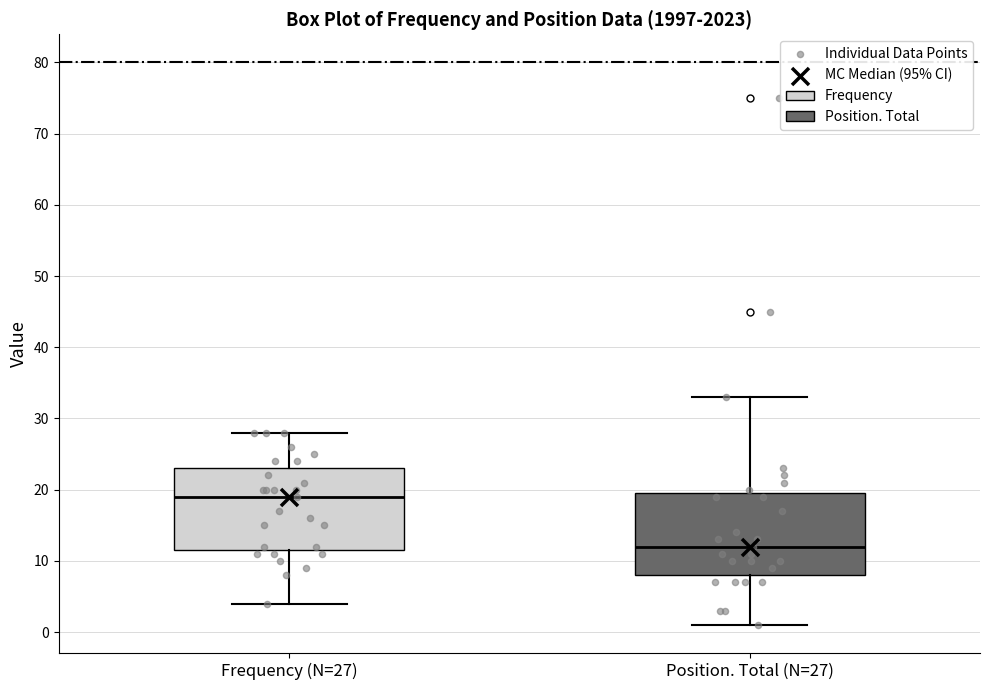

Reading left to right, read every box against the y-axis: the position of its median line, the range the box covers, and the ends of its whiskers. The values are not printed on the chart, so give them approximately, as read against the axis.

Frequency (N=27): median 19, box 12 to 23, whiskers 4 to 28
Position. Total (N=27): median 12, box 8 to 20, whiskers 1 to 33